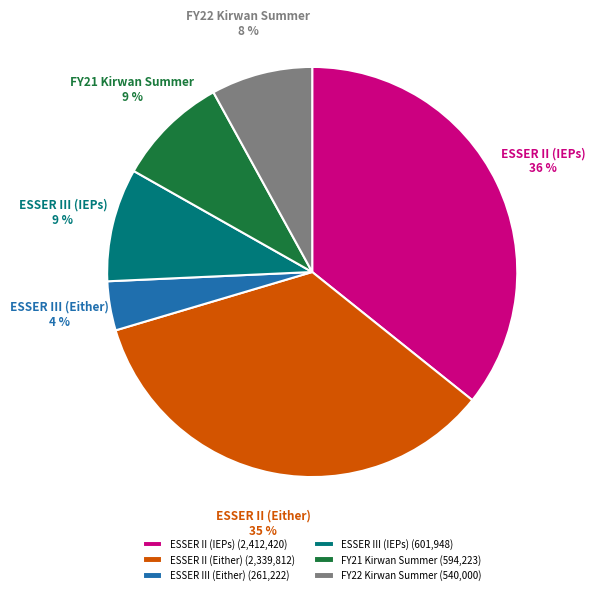

The ESSER II (IEPs) slice represents 36% of the pie. True or false?

True